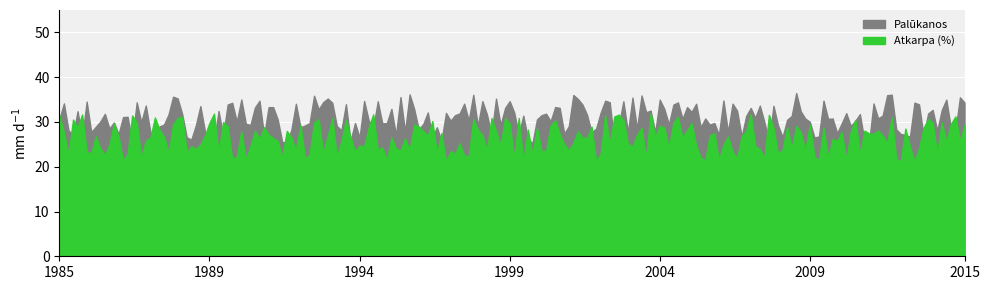

Does the chart display data point markers on the line(s)?

No